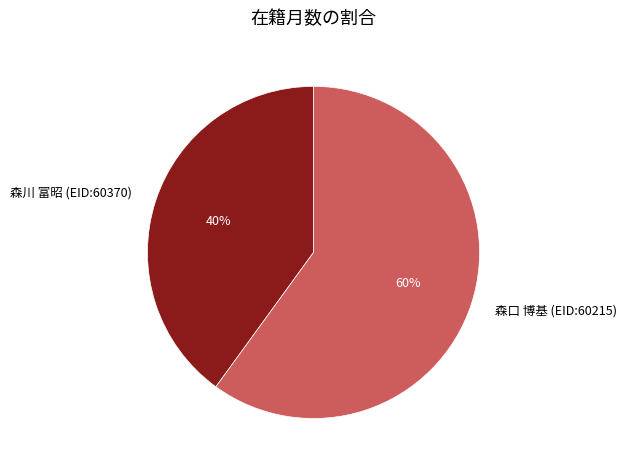

How many slices are in this pie chart?

2